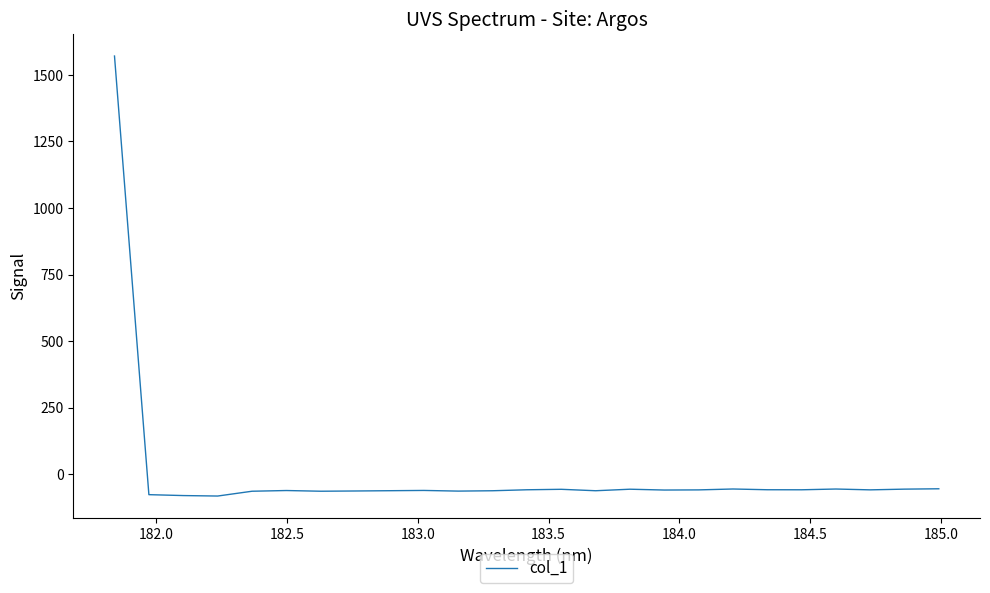

What is the minimum value shown in the chart?

-82.1